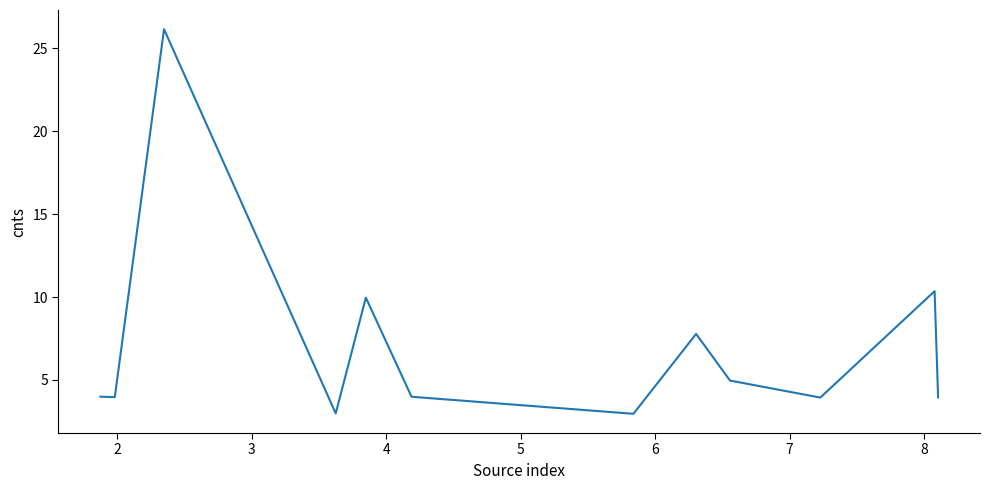

What is the difference between the second highest and minimum values?

7.4